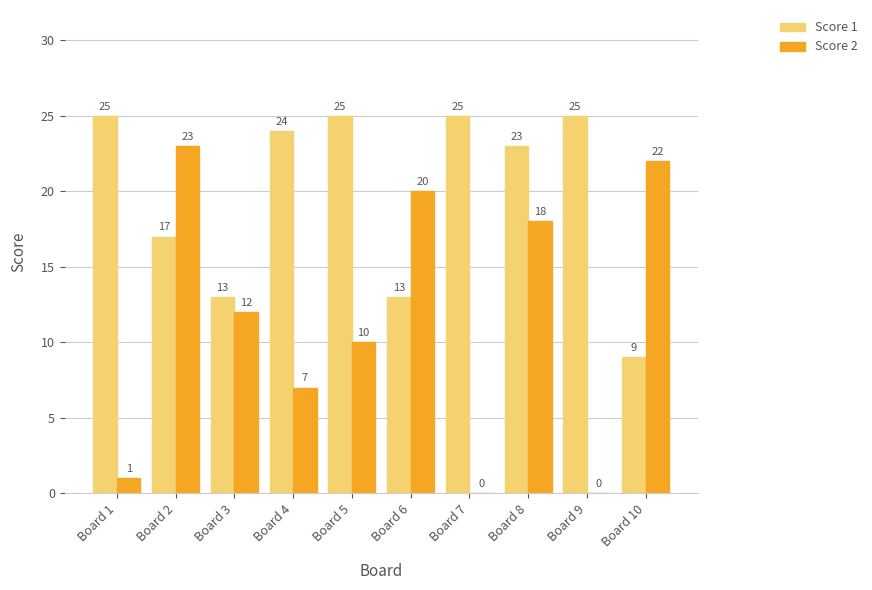

What is the maximum value shown in the chart?

25